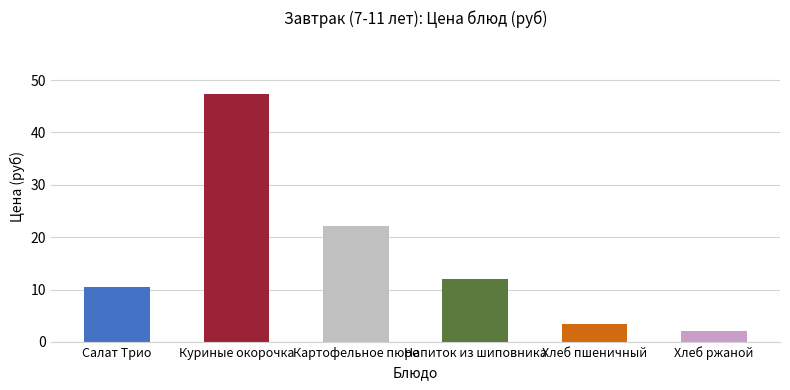

True or false: the data shows 10.5 at Куриные окорочка.

False